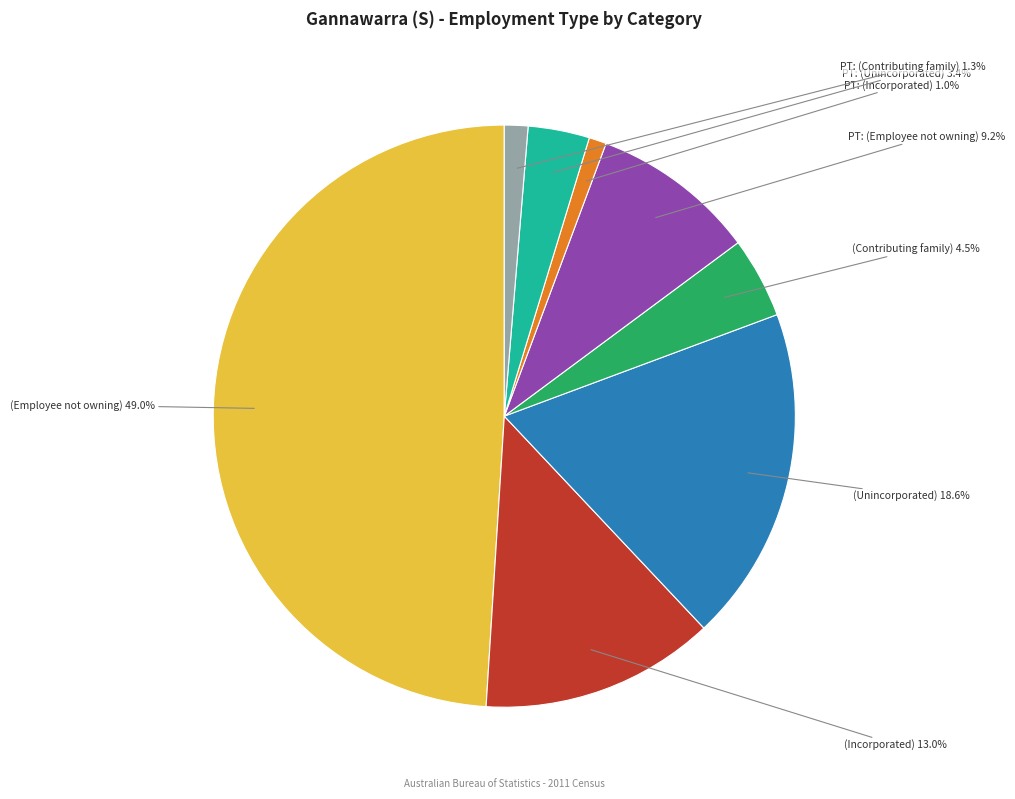

Does any single category account for the majority?

No